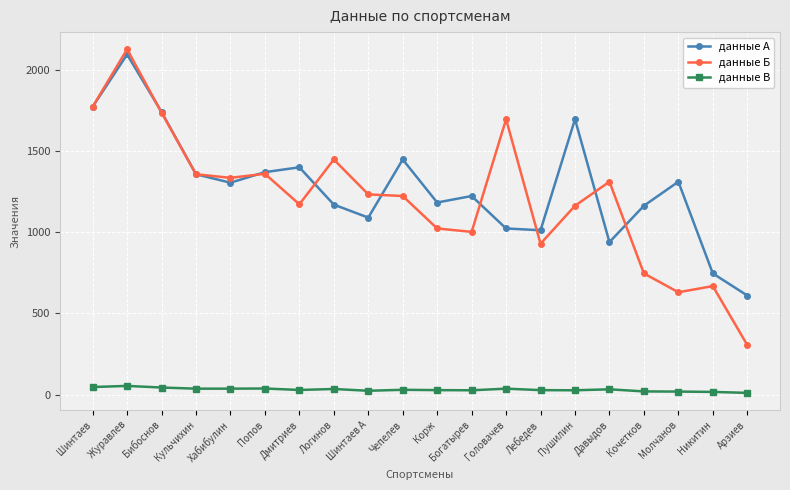

At Шинтаев А, list the series in order from smallest to largest.

данные В, данные А, данные Б